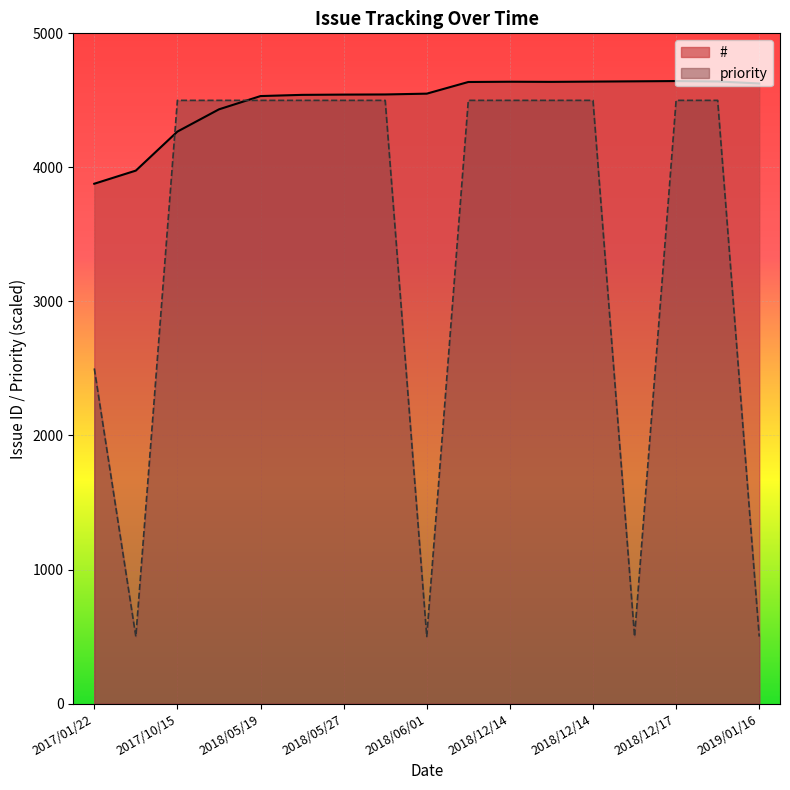

Is the value of # at 2017/10/15 greater than the value of priority at 2018/05/27?

No